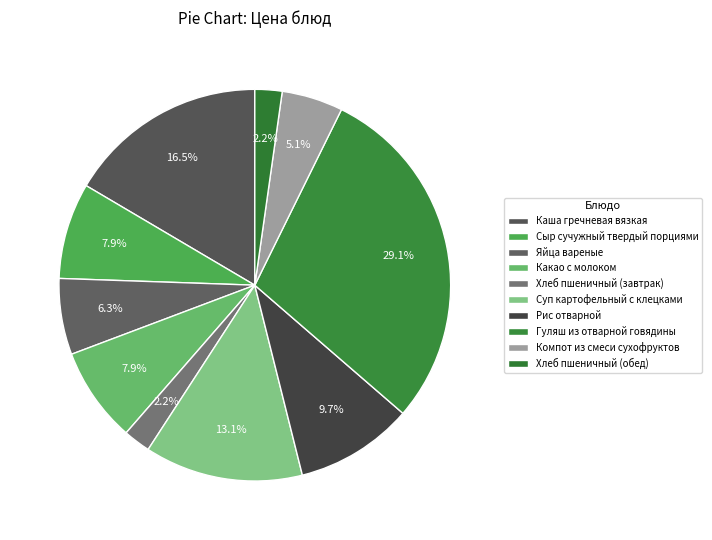

Is the sum of Компот из смеси сухофруктов and Какао с молоком greater than half?

No